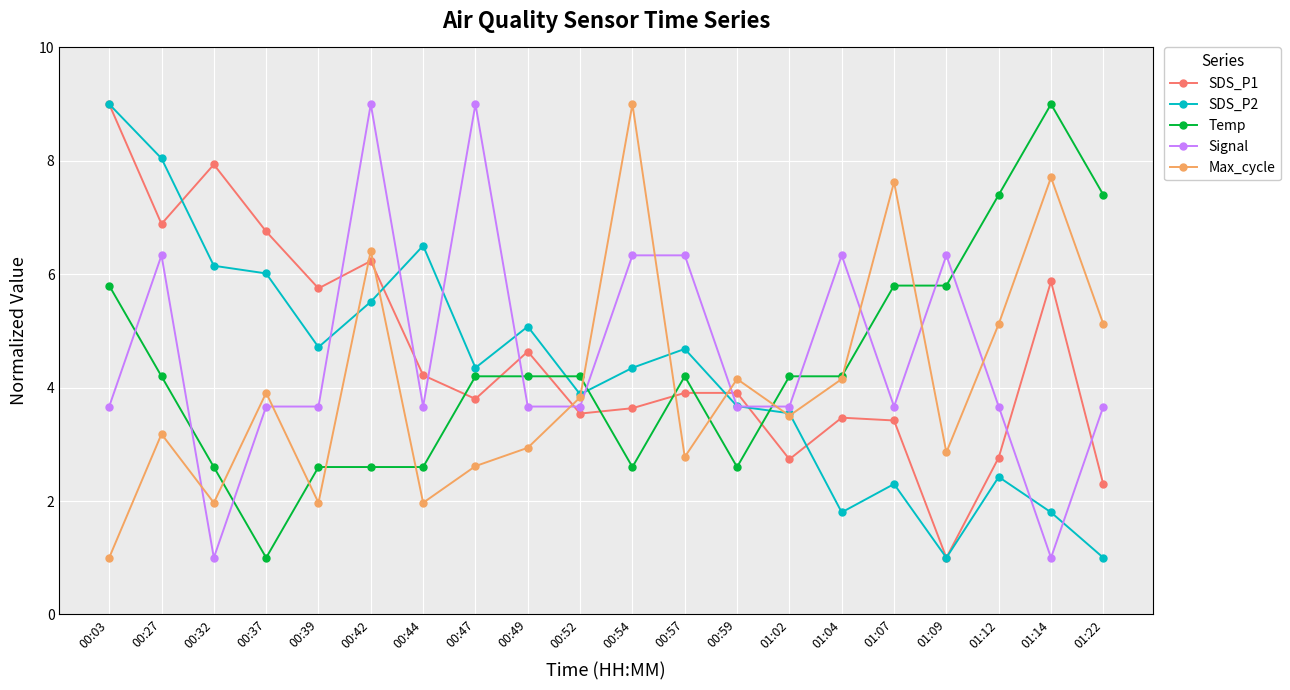

At which category is the sum across all series the highest?

00:42